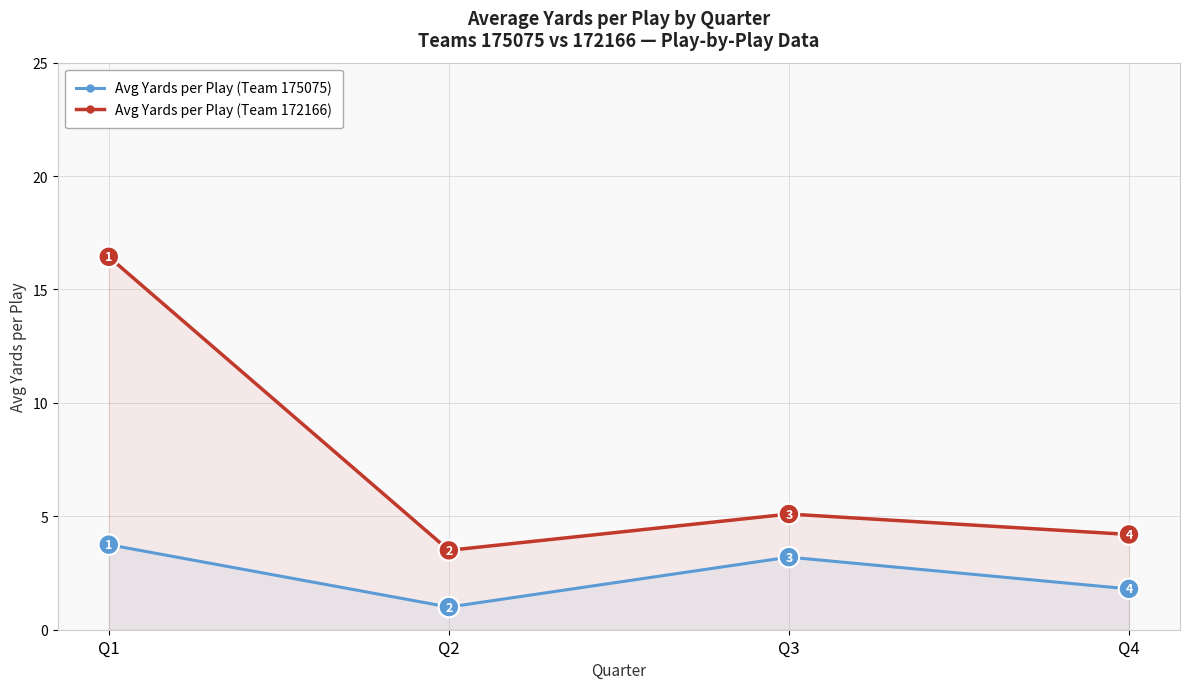

Is it true that Avg Yards per Play (Team 175075) equals 3.8 at Q1?

True